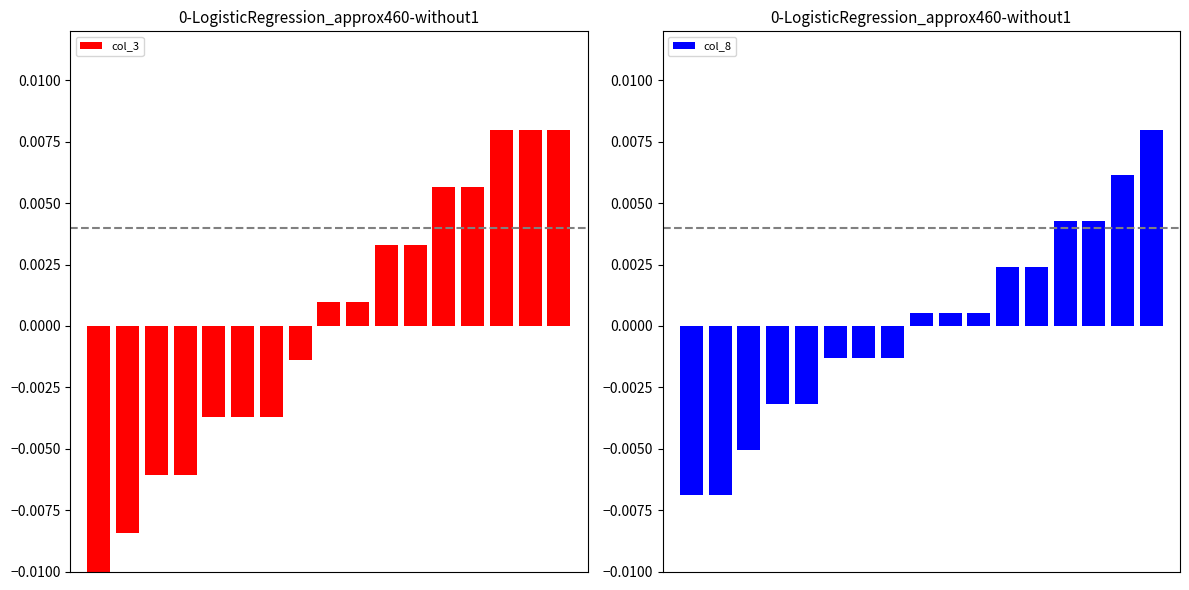

Between 1 and 13, which series saw the biggest shift?

col_3